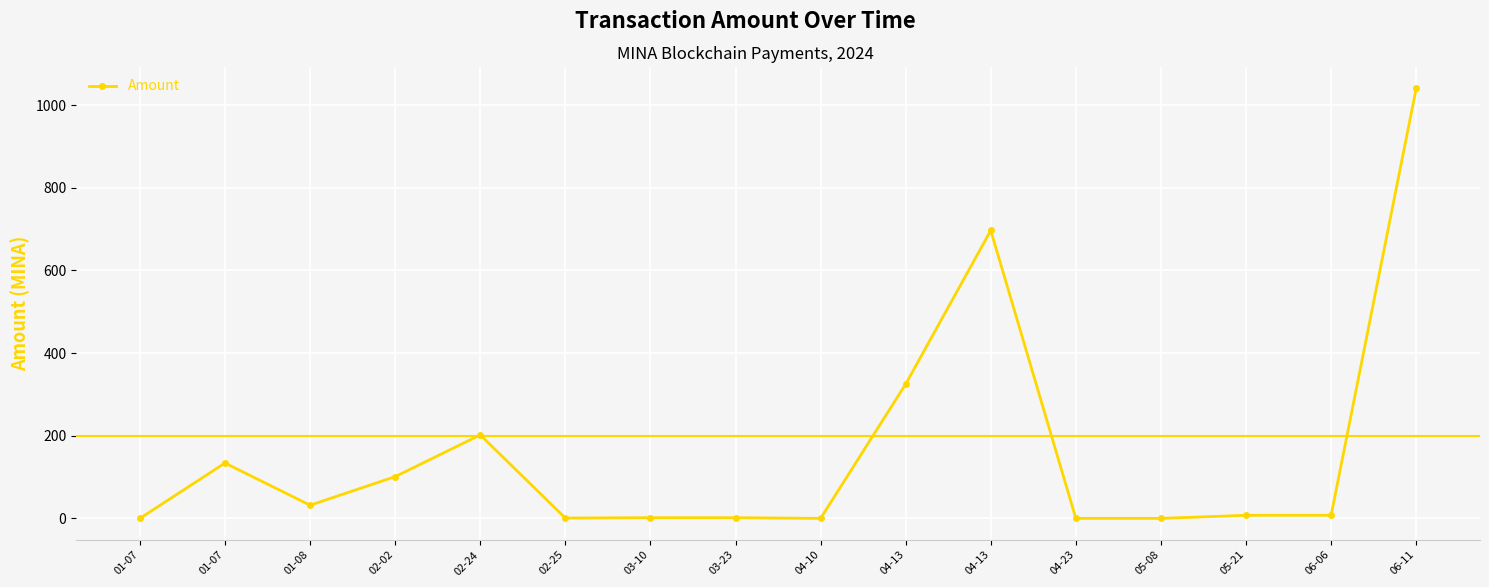

Does the chart display data point markers on the line(s)?

Yes